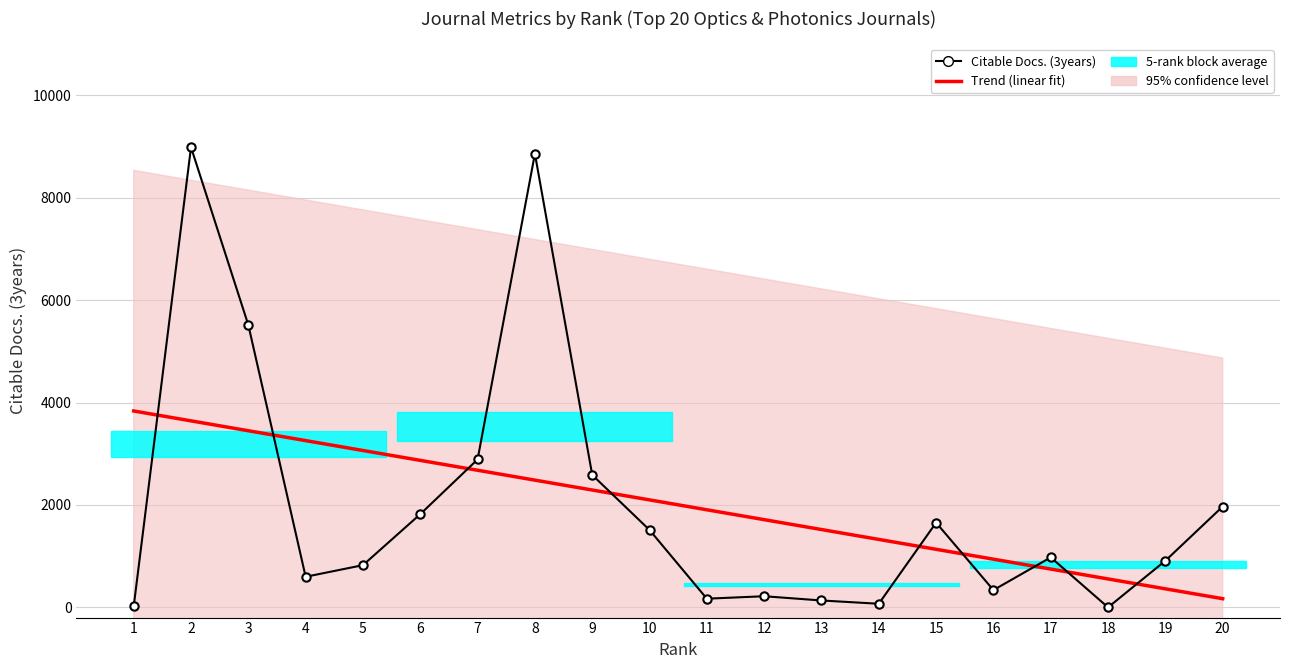

At how many categories does at least one series exceed 1030?

9